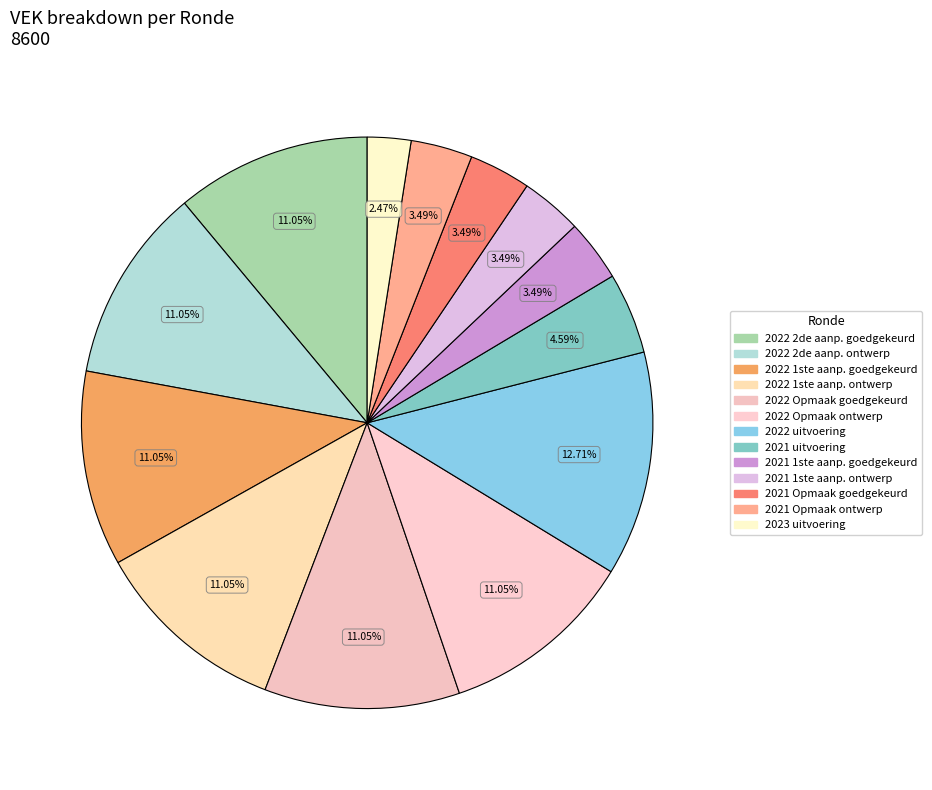

Count the number of slices in the pie.

13